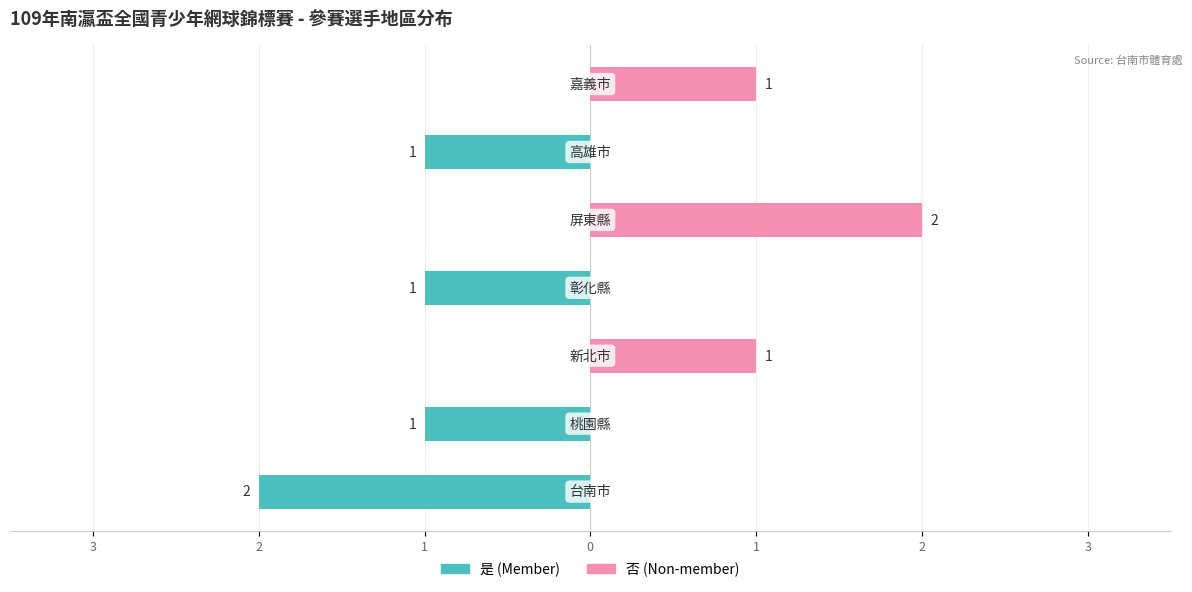

What is the sum of all 否 (Non-member) values?

4